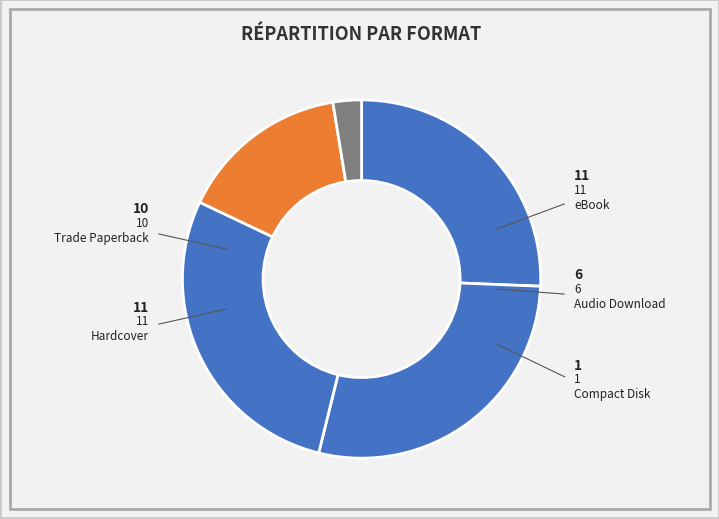

Which slice is the smallest?

Compact Disk